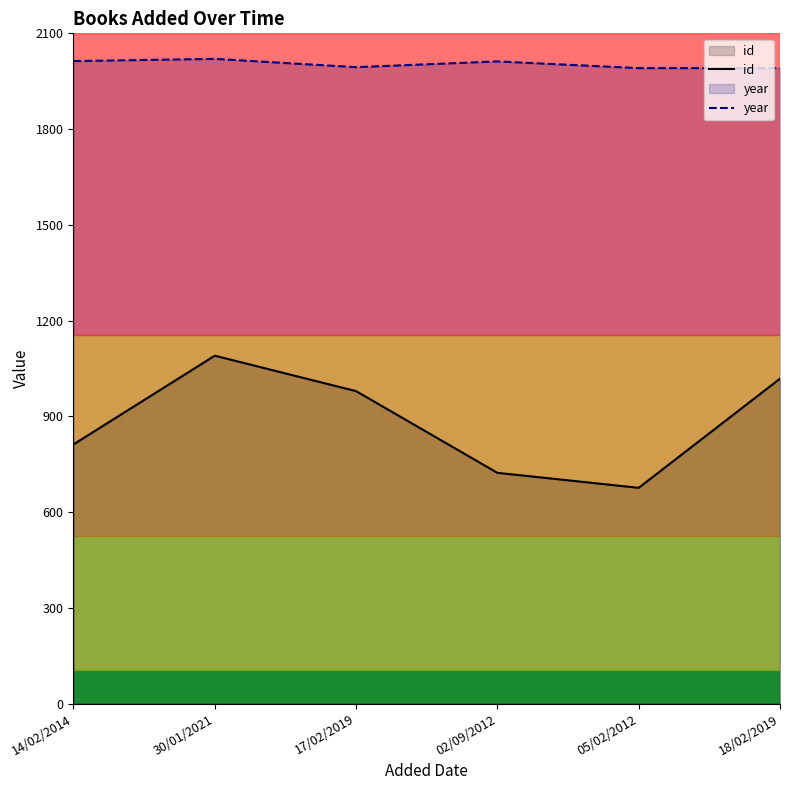

Count the number of categories in the chart.

6